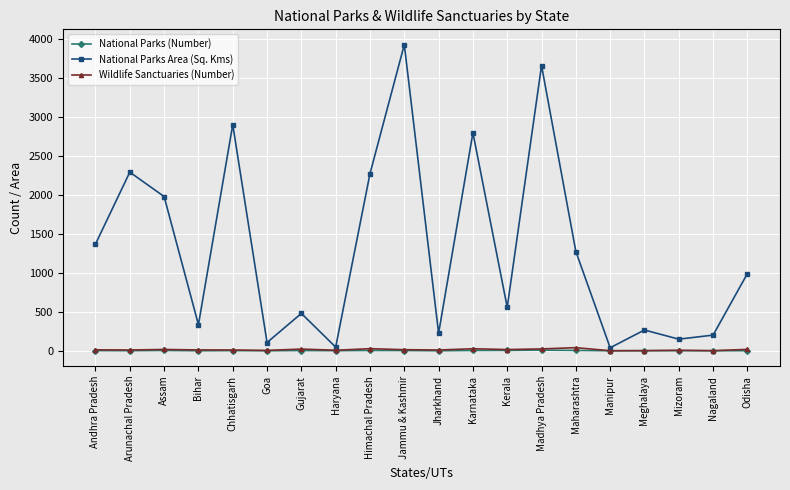

What are all the series names shown in the legend?

National Parks (Number), National Parks Area (Sq. Kms), Wildlife Sanctuaries (Number)